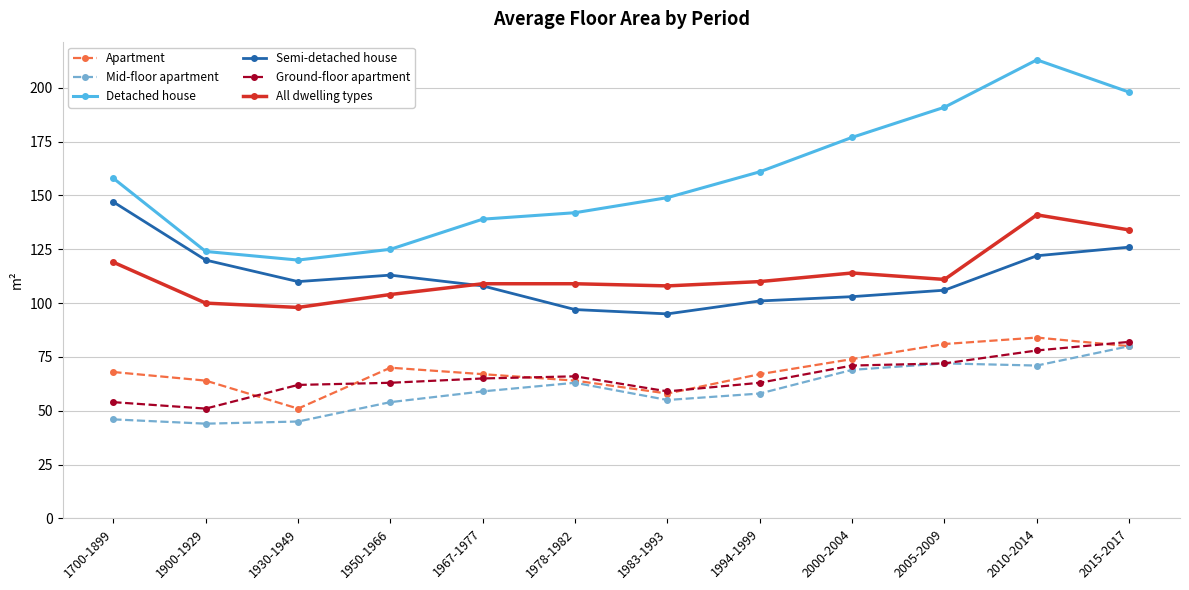

What is the total value across all series at 1930-1949?

486